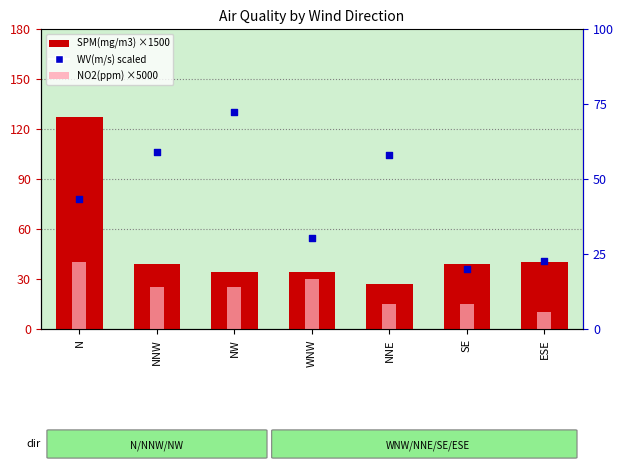

What are all the series names shown in the legend?

SPM(mg/m3), NO2(ppm), WV(m/s)